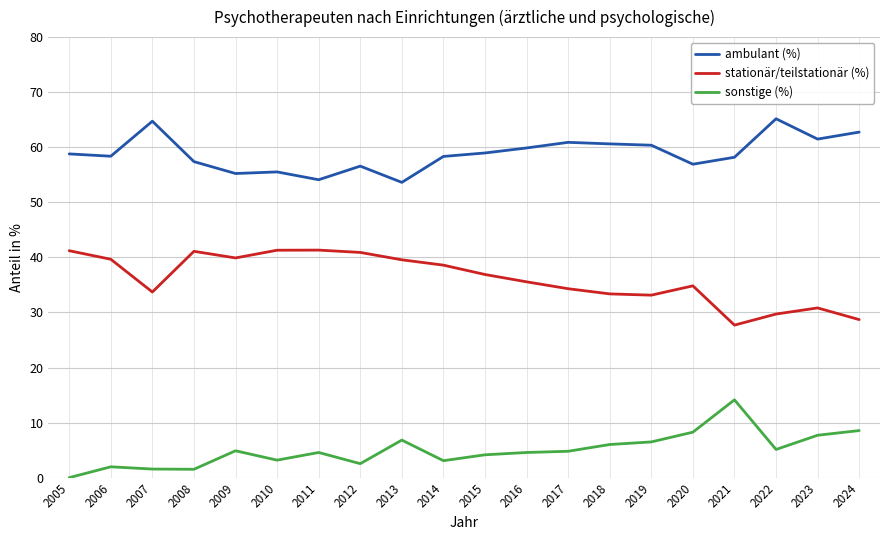

At which category does the chart reach its minimum across all series?

2005